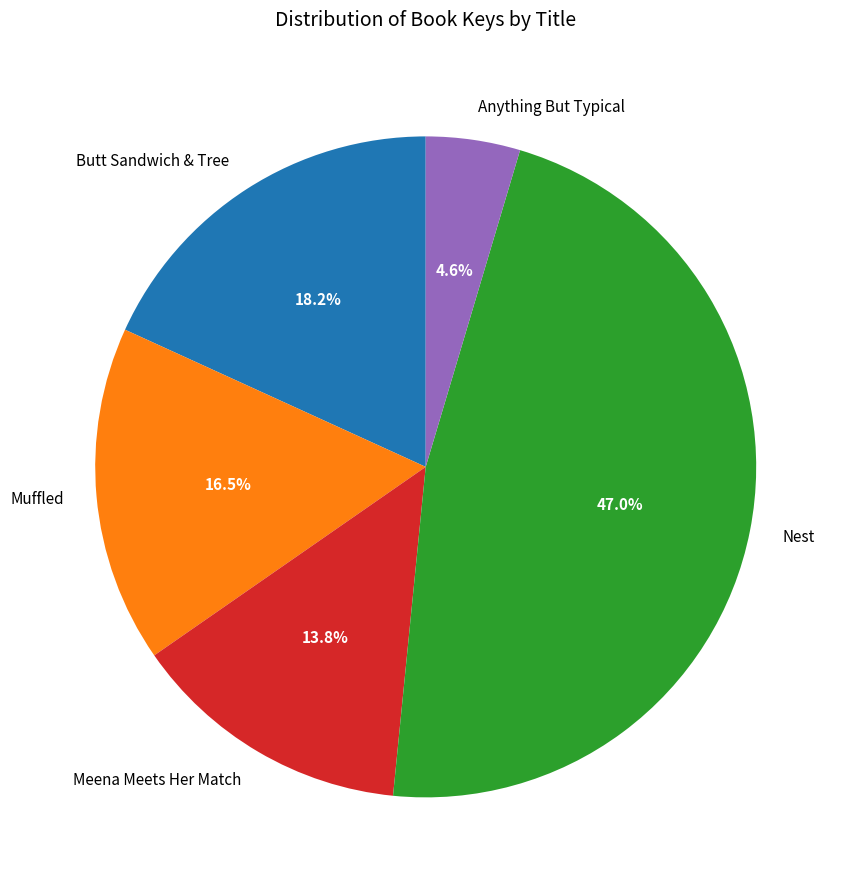

Is it true that Nest is 47% of the pie?

True